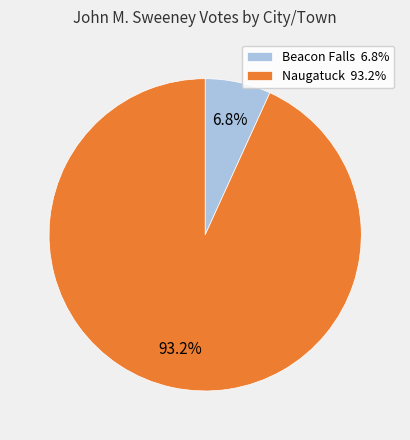

Which has a higher value, Beacon Falls or Naugatuck?

Naugatuck